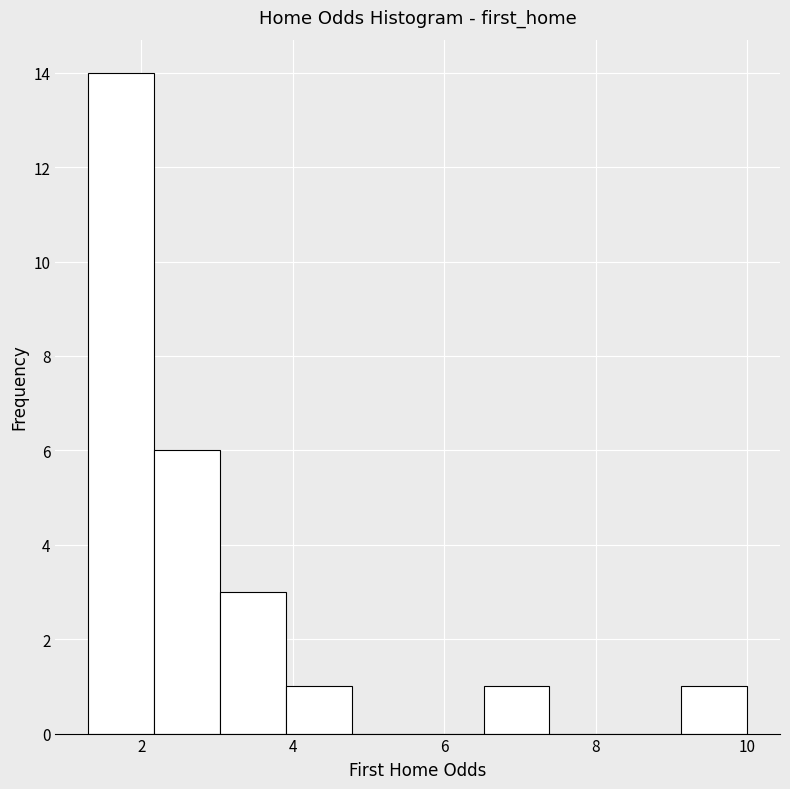

Over which range of the x-axis is the bar tallest?

1.4 to 2.2